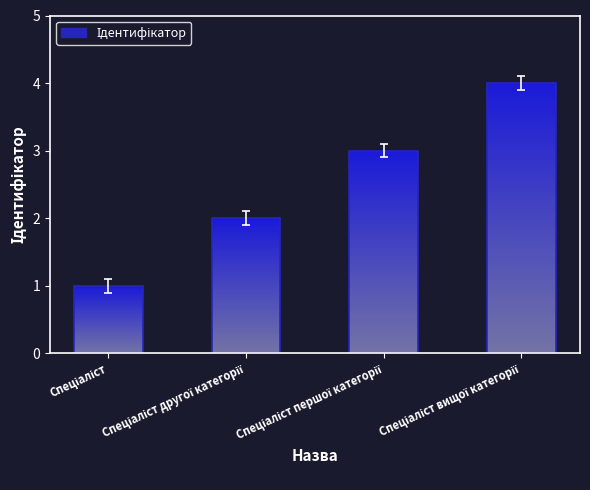

What position from the left is Спеціаліст вищої категорії?

4